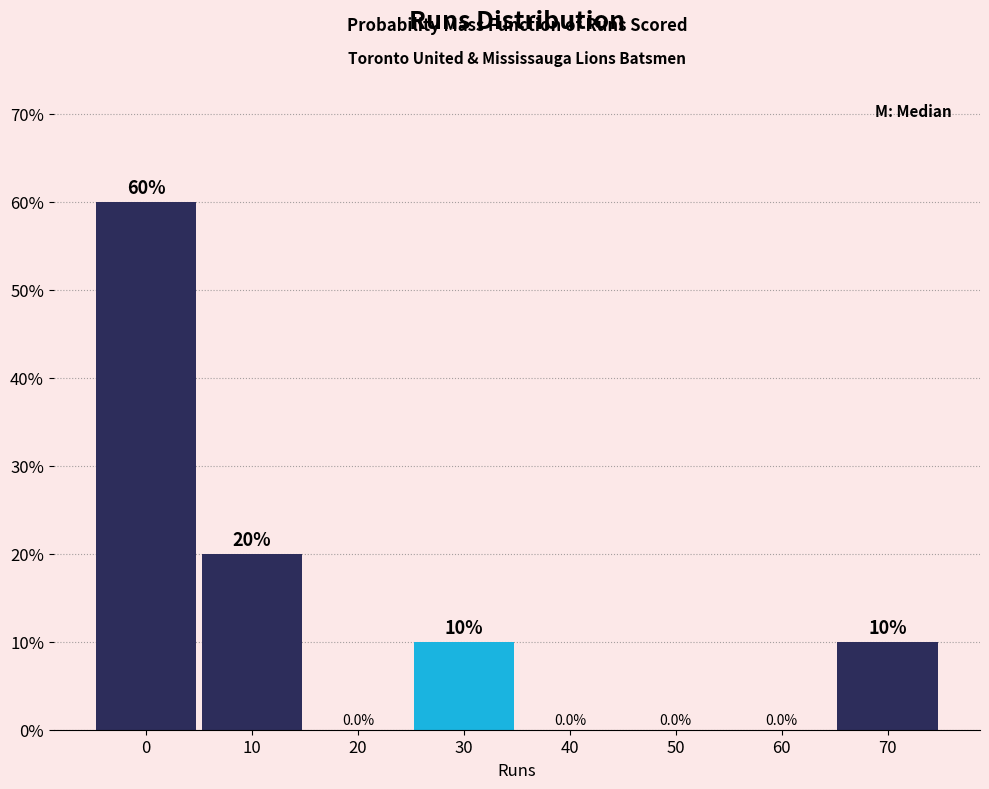

Reading left to right, transcribe all the data shown in this chart.

0=60	10=20	20=0	30=10	40=0	50=0	60=0	70=10